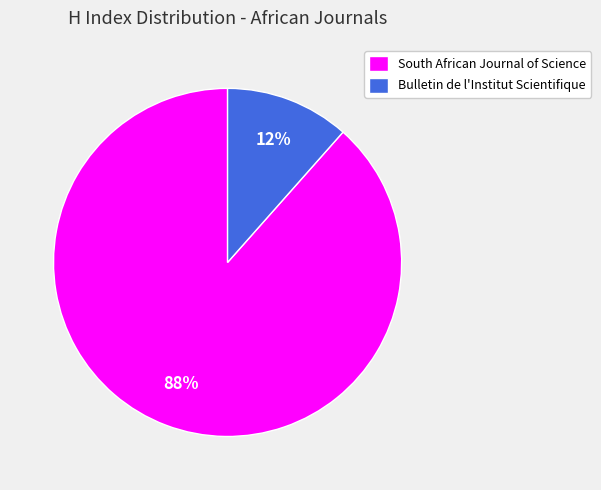

What percentage is the Bulletin de l'Institut Scientifique slice, to the nearest percent?

12%